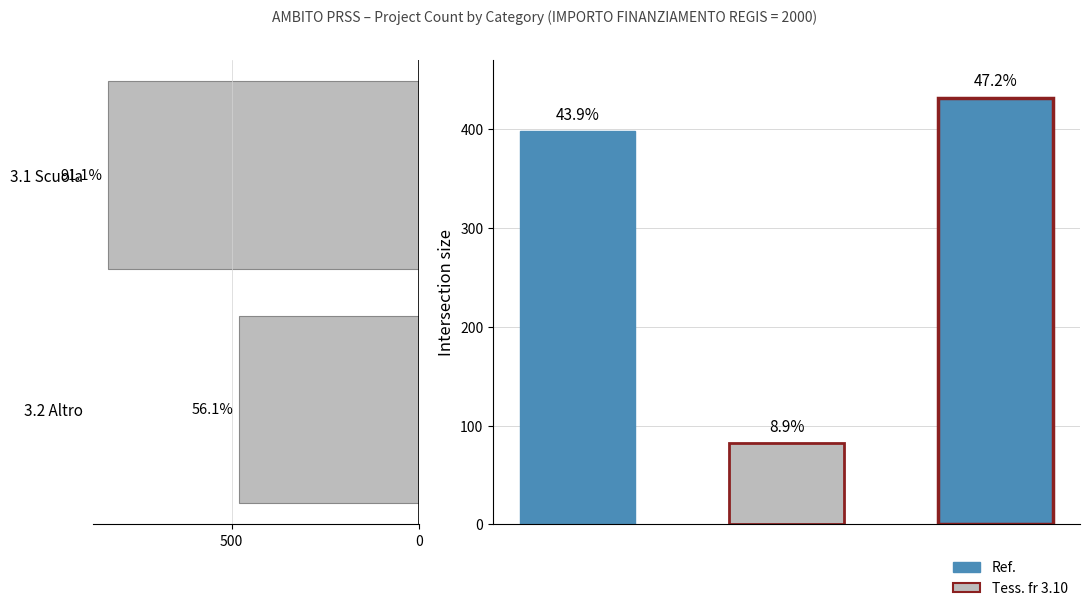

True or false: the data shows 480 at 3.2 Altro.

True